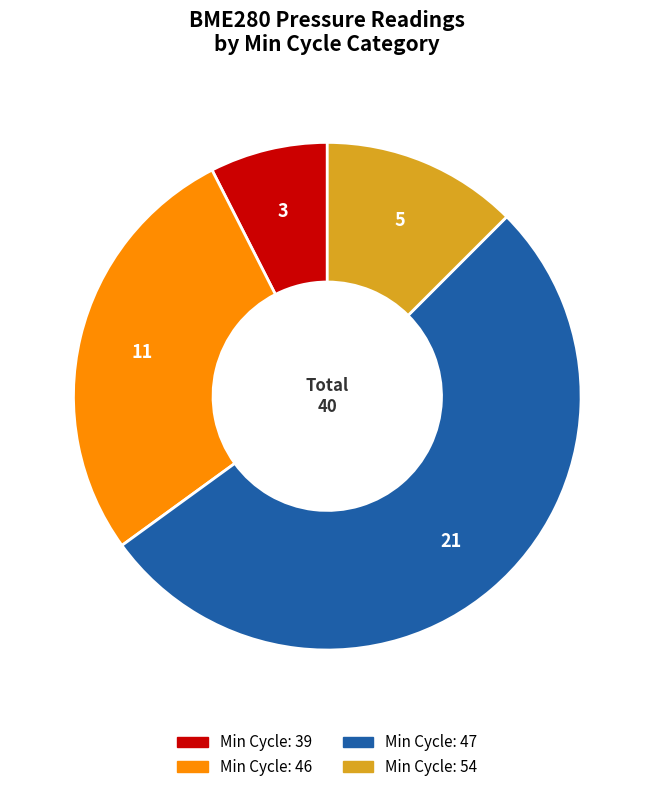

Is there a majority slice in this chart?

Yes